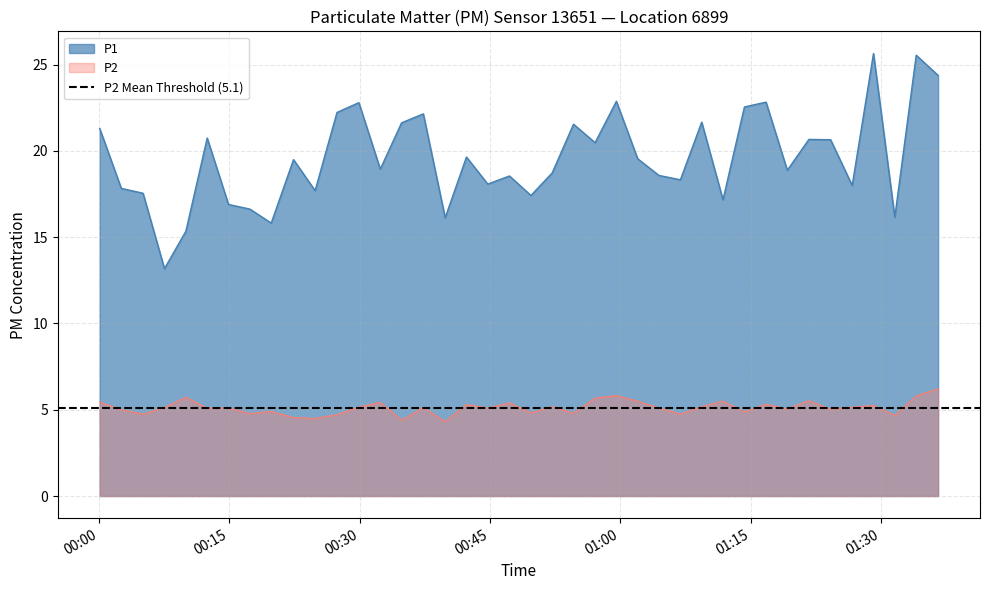

What is the lowest value of the P2 series?

4.3